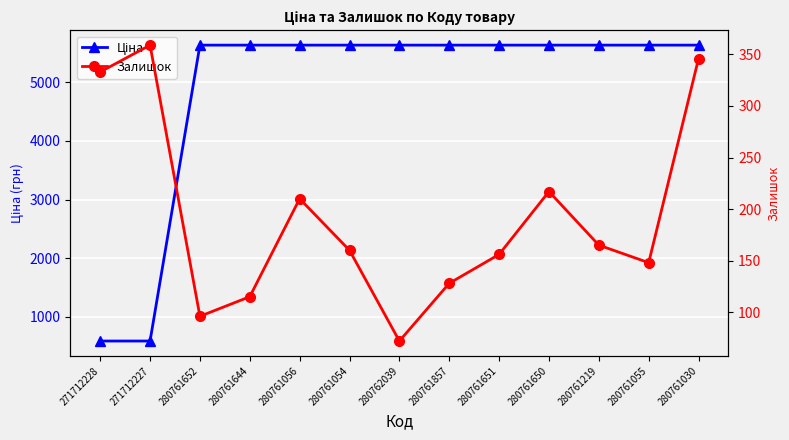

What is the label of the 5th point from the right?

280761651